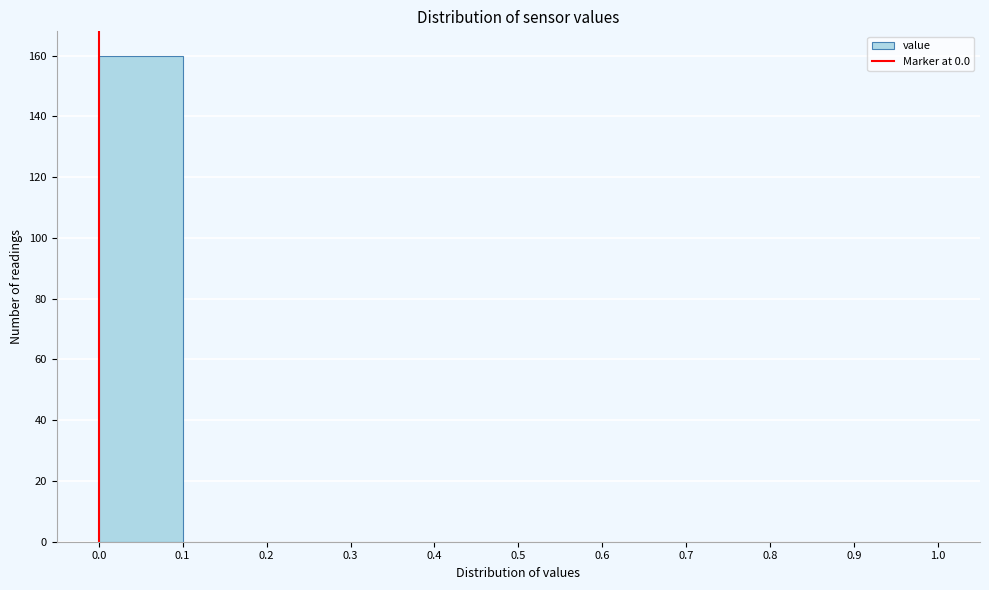

What is the height of the bar covering 0.0 to 0.1 on the x-axis? The values are not printed on the chart, so give them approximately, as read against the axis.

160